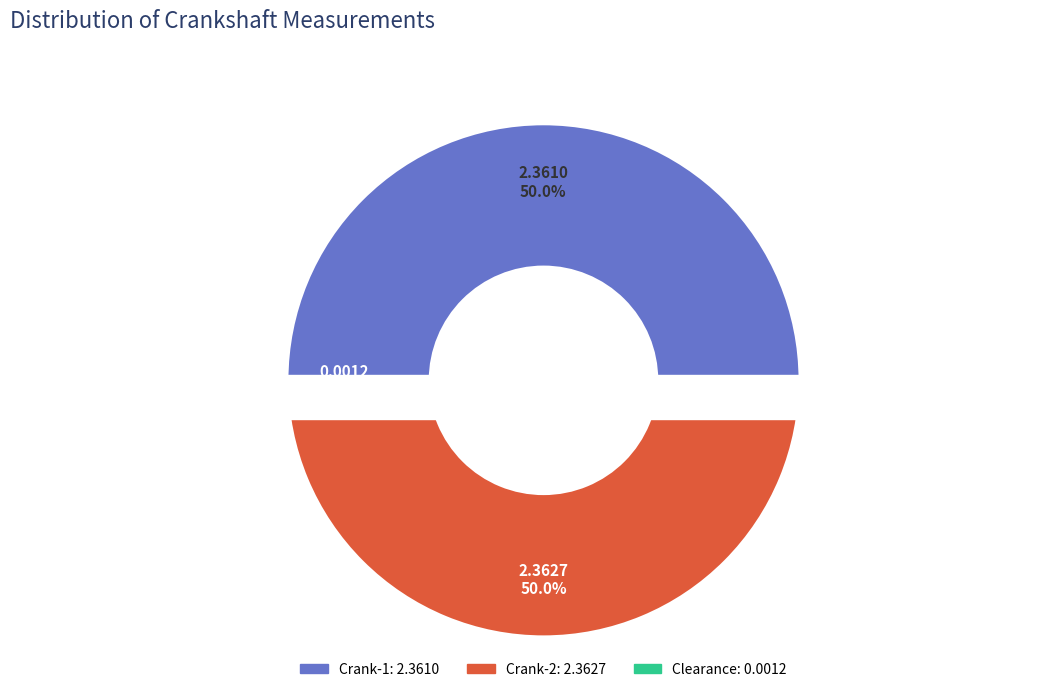

What is the largest slice in the pie chart?

Crank-2